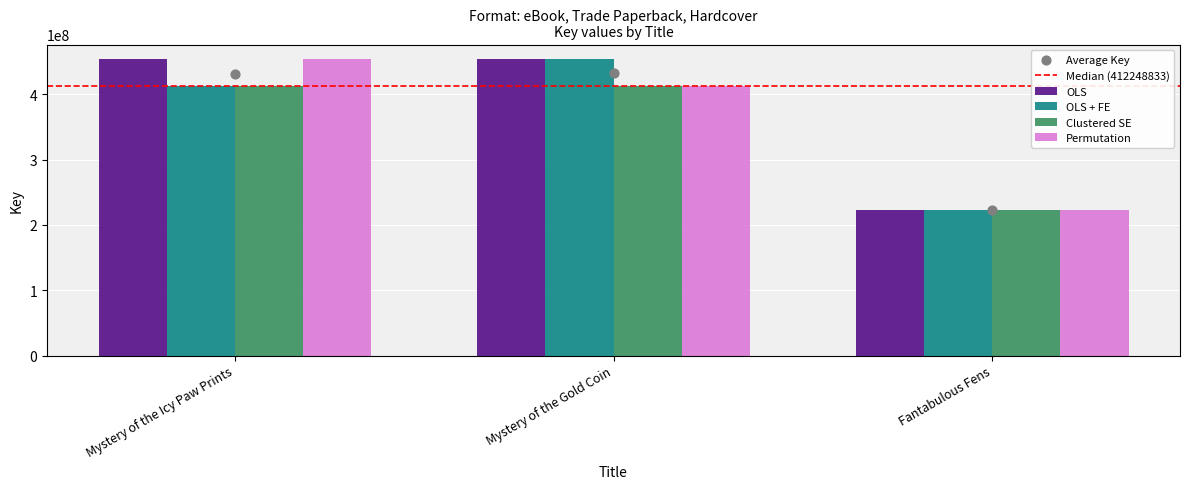

What is the total value across all series at Mystery of the Gold Coin?

1731071646